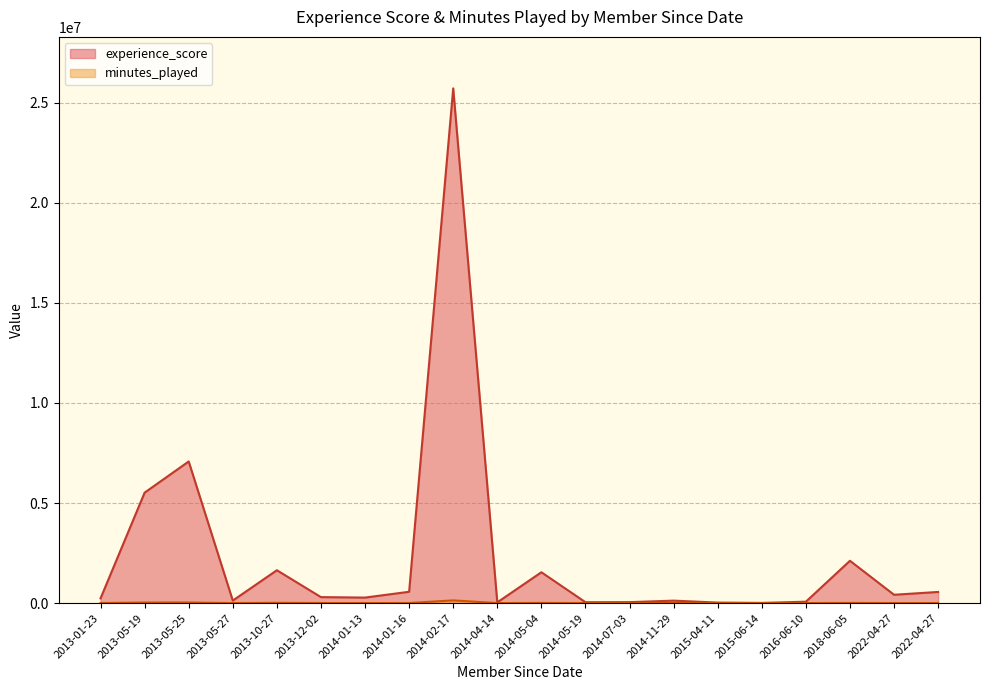

At which category is the sum across all series the highest?

2014-02-17